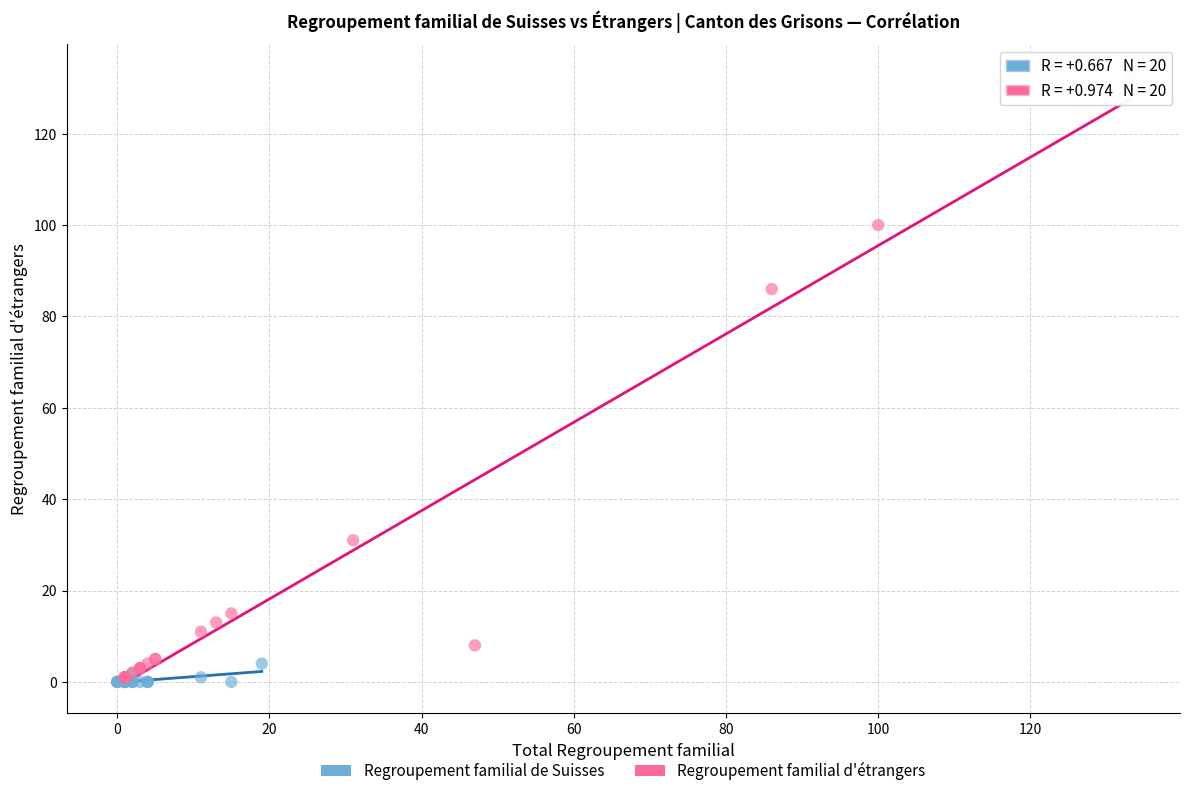

Which series reaches the maximum Y coordinate?

Regroupement familial d'étrangers